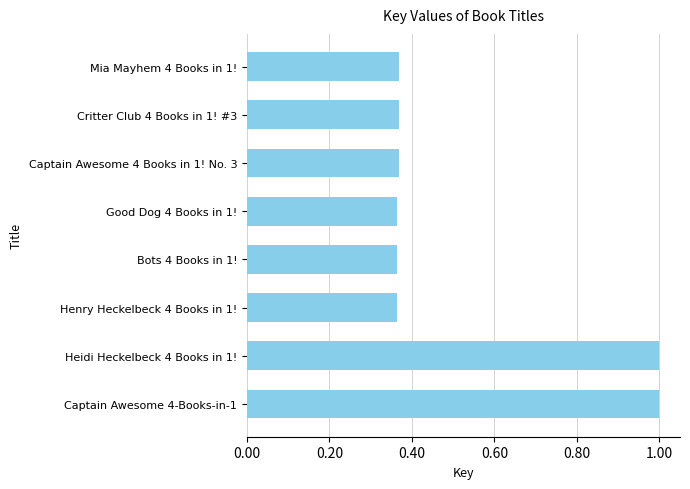

What is the difference between the maximum and minimum values?

0.6